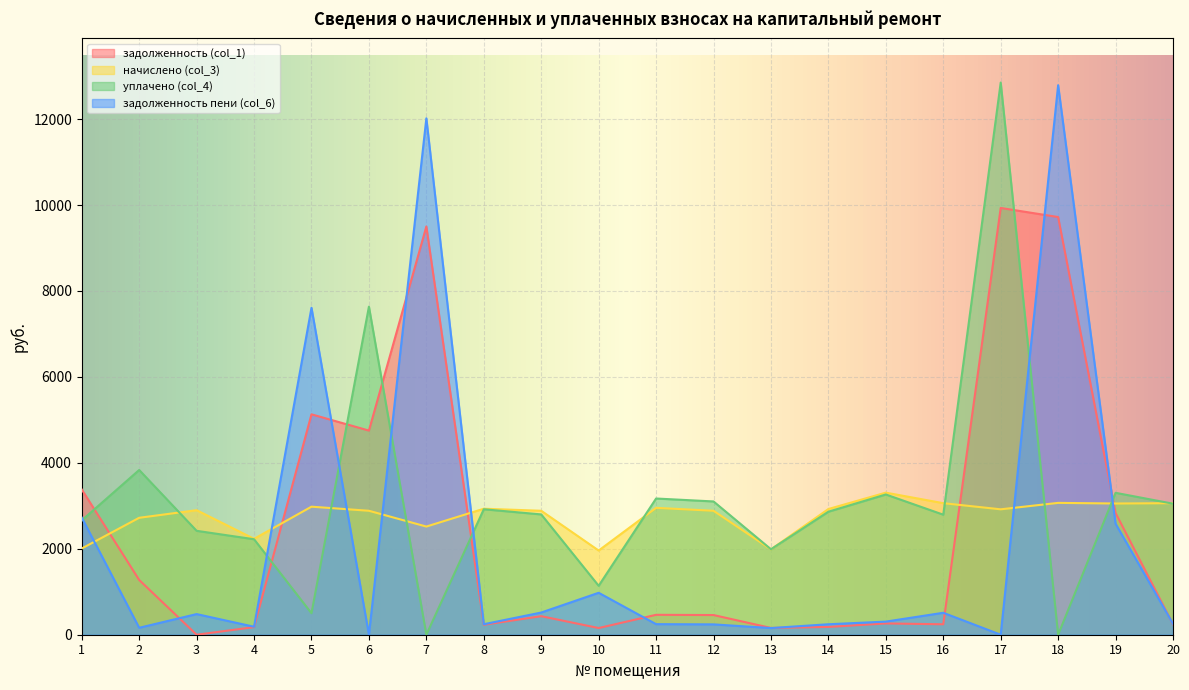

In уплачено (col_4), how many points are lower than both neighbors (excluding endpoints)?

6